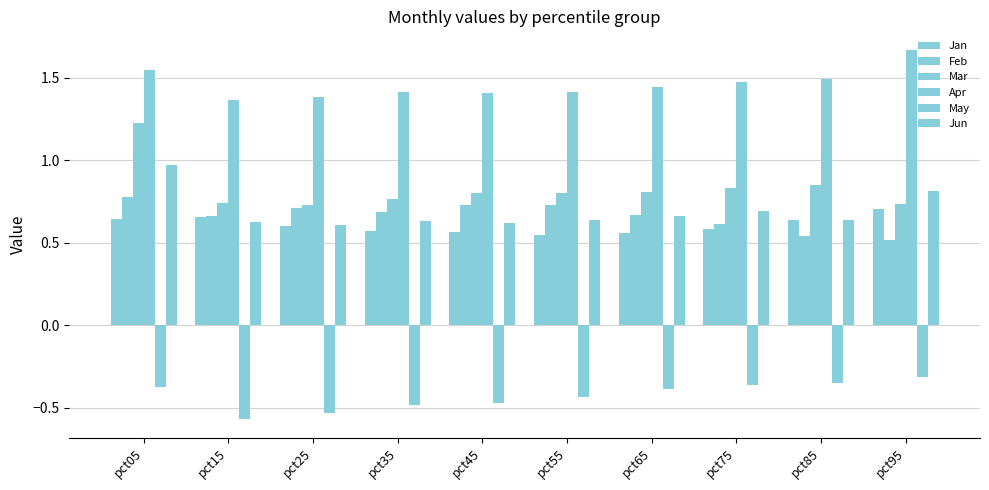

Does the chart contain stacked bars?

No